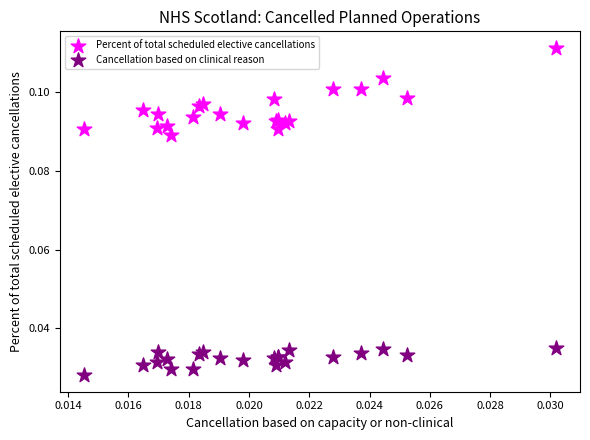

What are all the series names shown in the legend?

Percent of total scheduled elective cancellations, Cancellation based on clinical reason